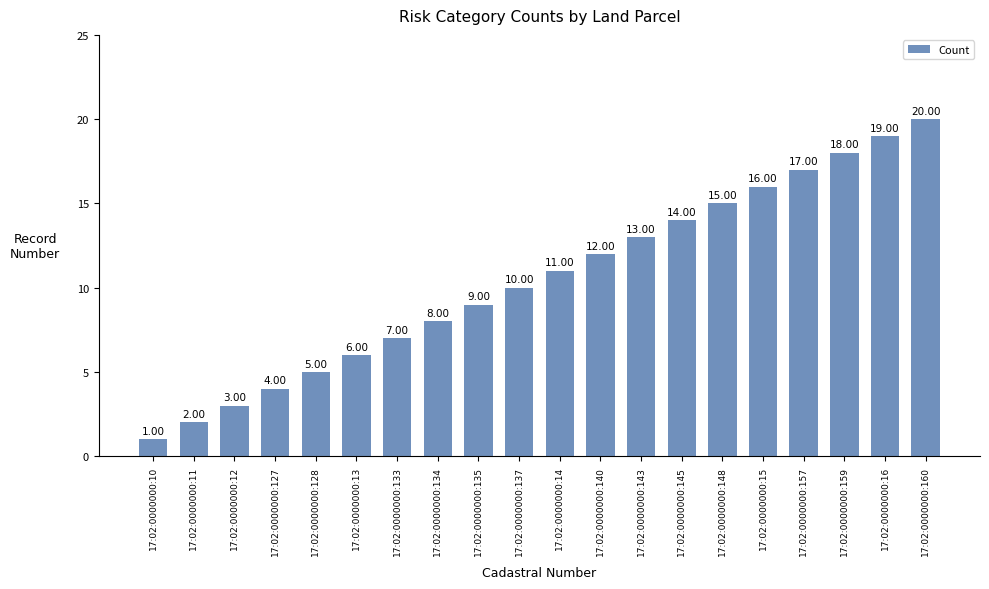

What is the sum of all values?

210